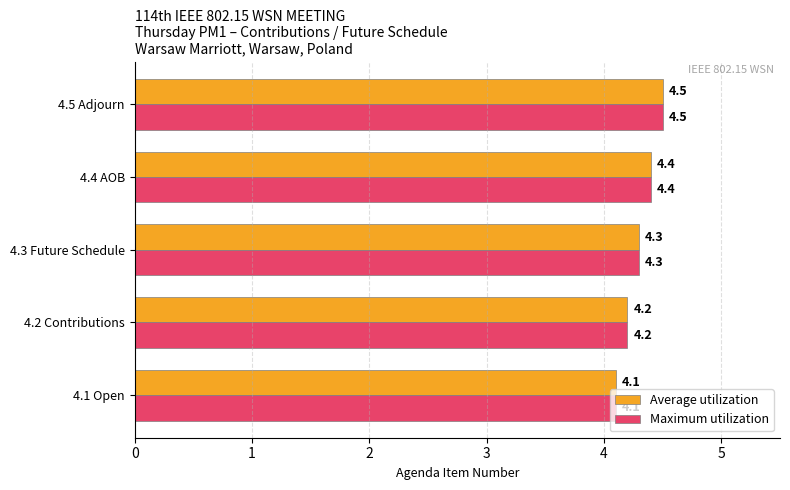

Is the value of Average utilization at 4.1 Open greater than the value of Maximum utilization at 4.3 Future Schedule?

No